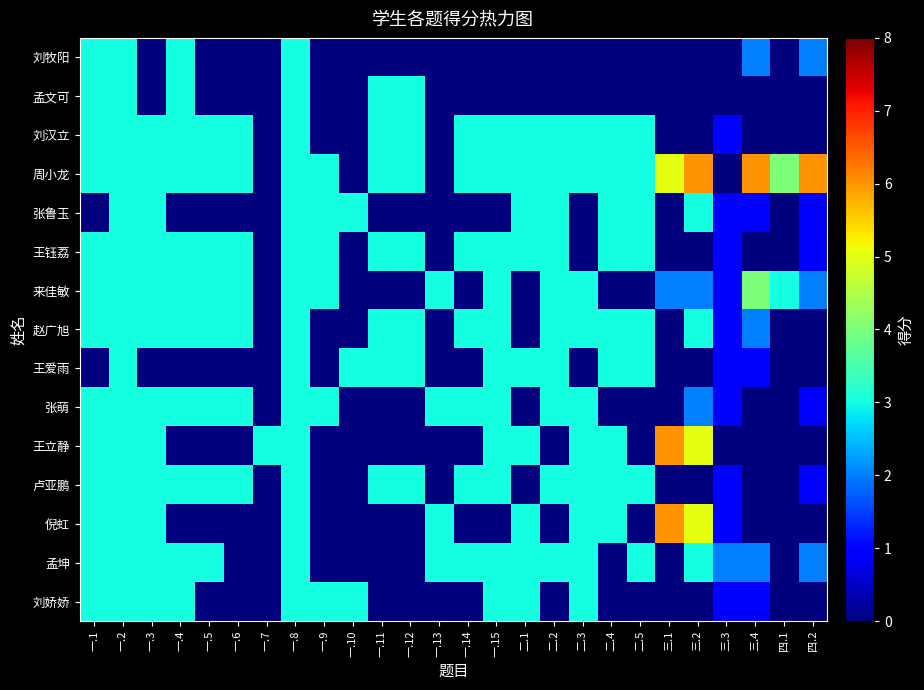

Where is 孟文可 nearest to the value 1?

一.3